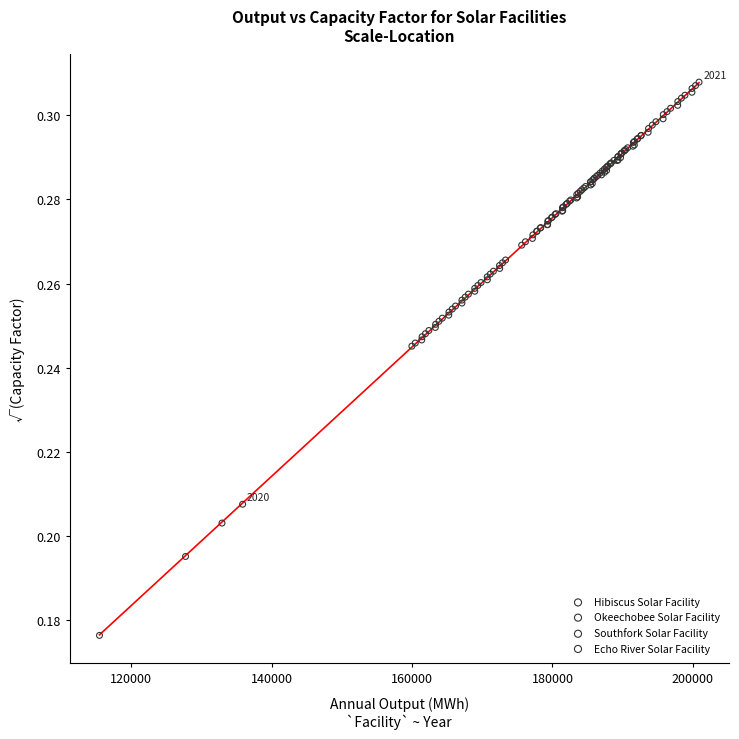

Which series reaches the maximum Y coordinate?

Southfork Solar Facility